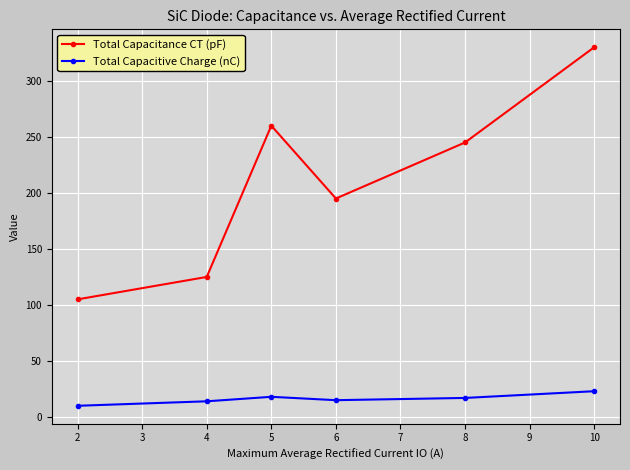

True or false: Total Capacitance CT (pF) and Total Capacitive Charge (nC) cross at least once.

False